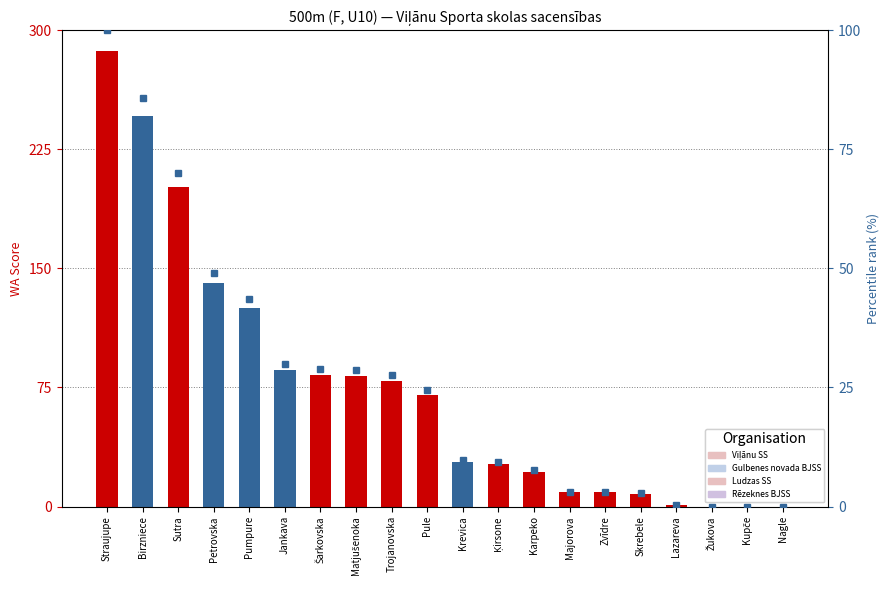

The value of percentile rank within the sample at Lazareva is 0.3. True or false?

True